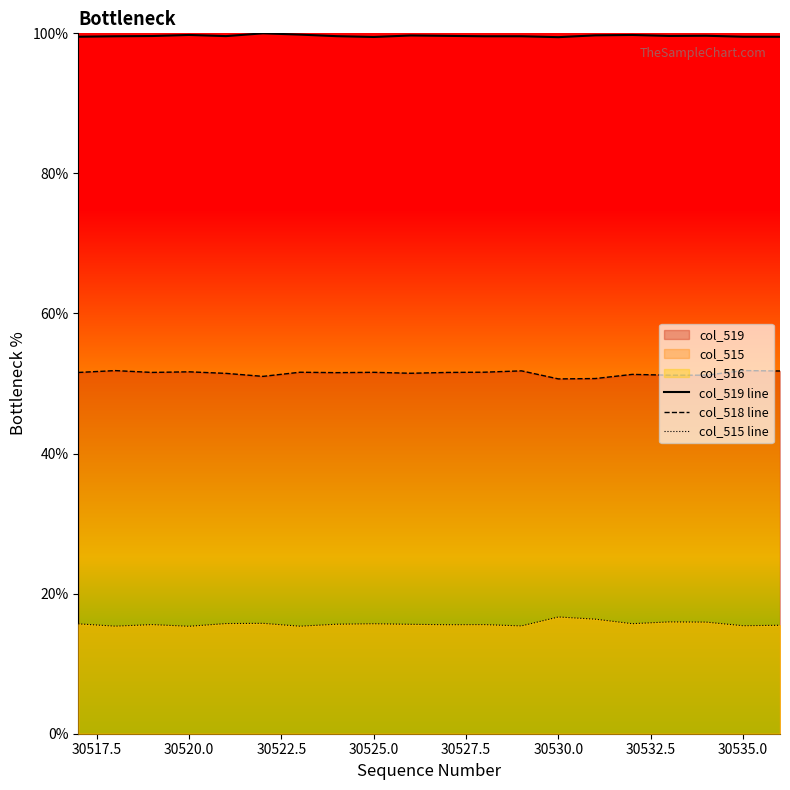

True or false: col_518 line and col_515 line cross at least once.

False